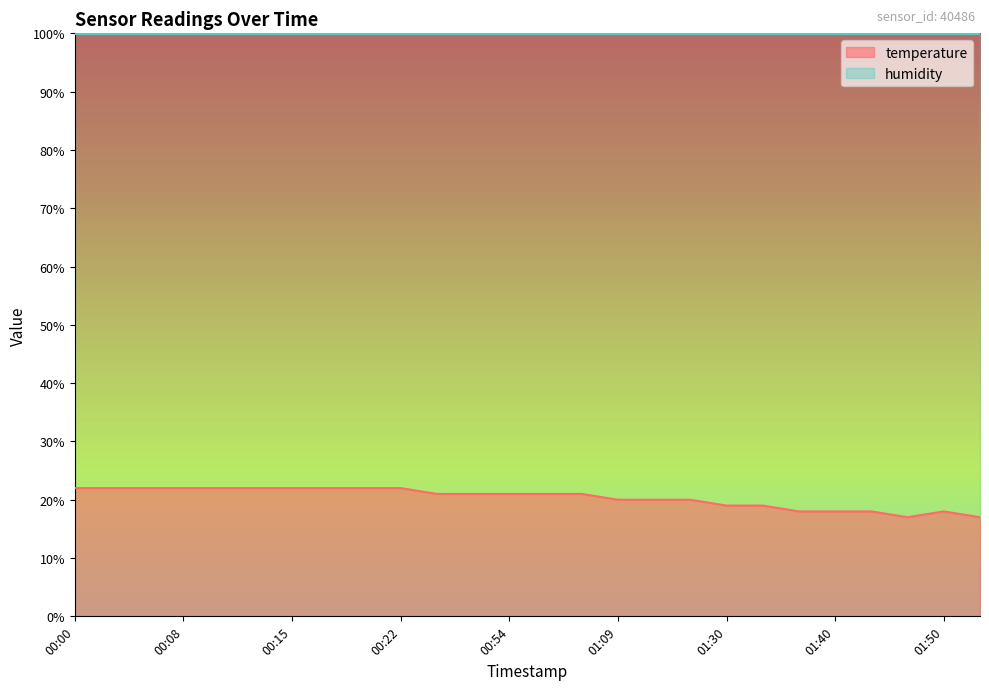

Rank the categories by value from highest to lowest.

00:00, 00:03, 00:05, 00:08, 00:10, 00:13, 00:15, 00:18, 00:20, 00:22, 00:49, 00:52, 00:54, 00:57, 00:59, 01:09, 01:12, 01:14, 01:30, 01:35, 01:37, 01:40, 01:42, 01:50, 01:47, 01:52